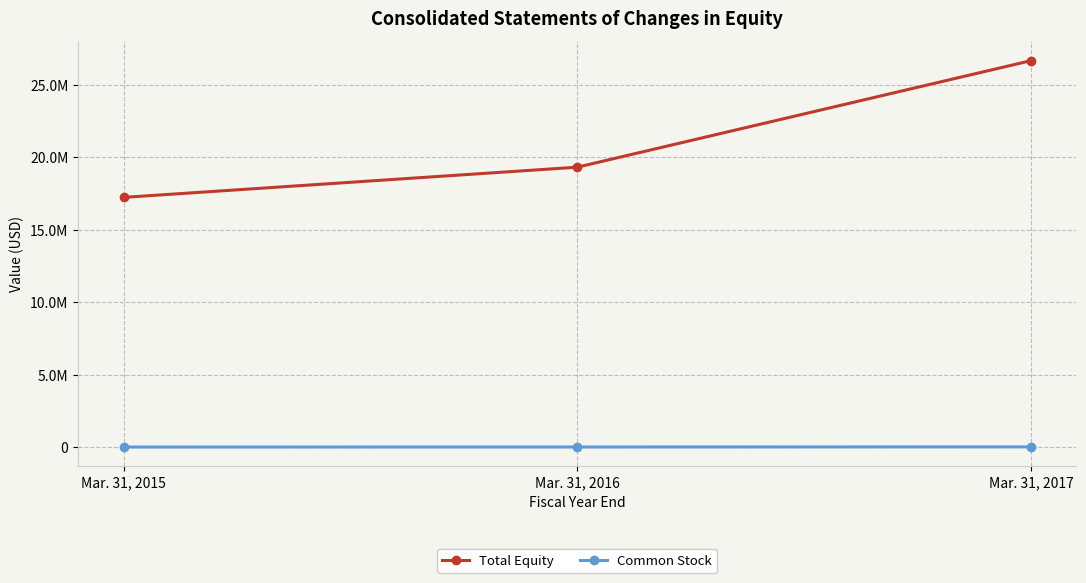

What is the value of the Common Stock point at the 3rd from the left?

25215